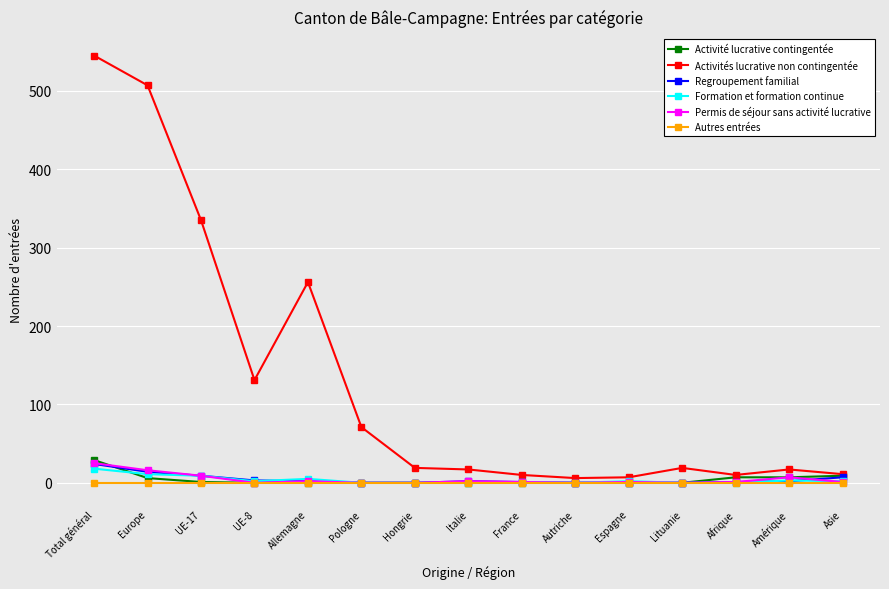

At which label does Regroupement familial reach its peak?

Total général